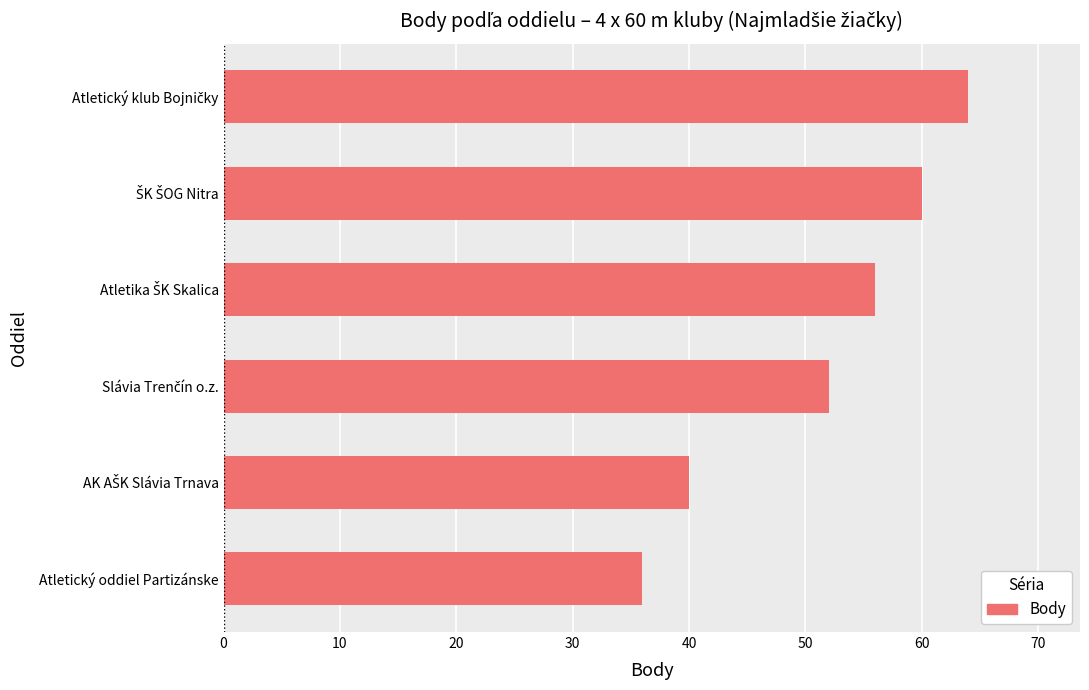

How many series are shown in this chart?

1